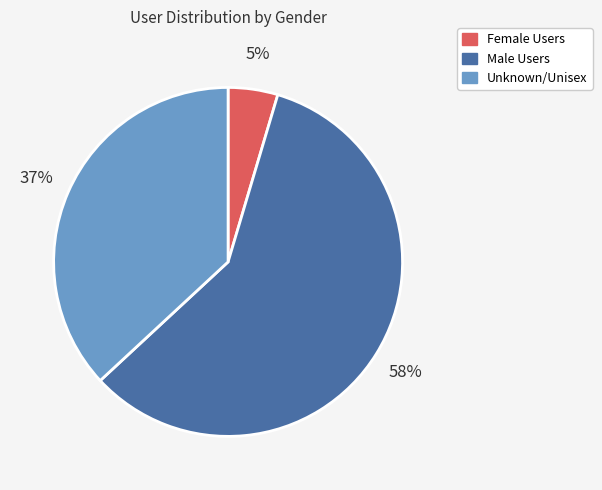

Is there a majority slice in this chart?

Yes